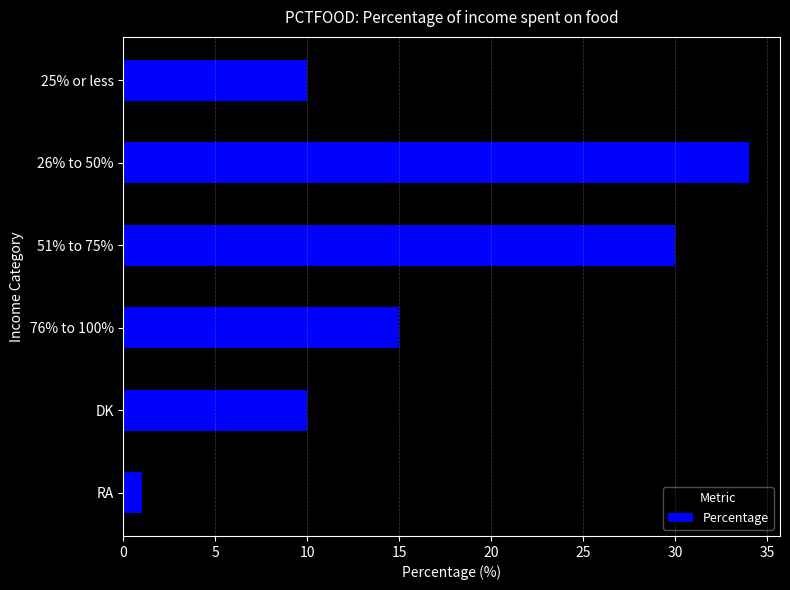

At which label is the value closest to 17?

76% to 100%